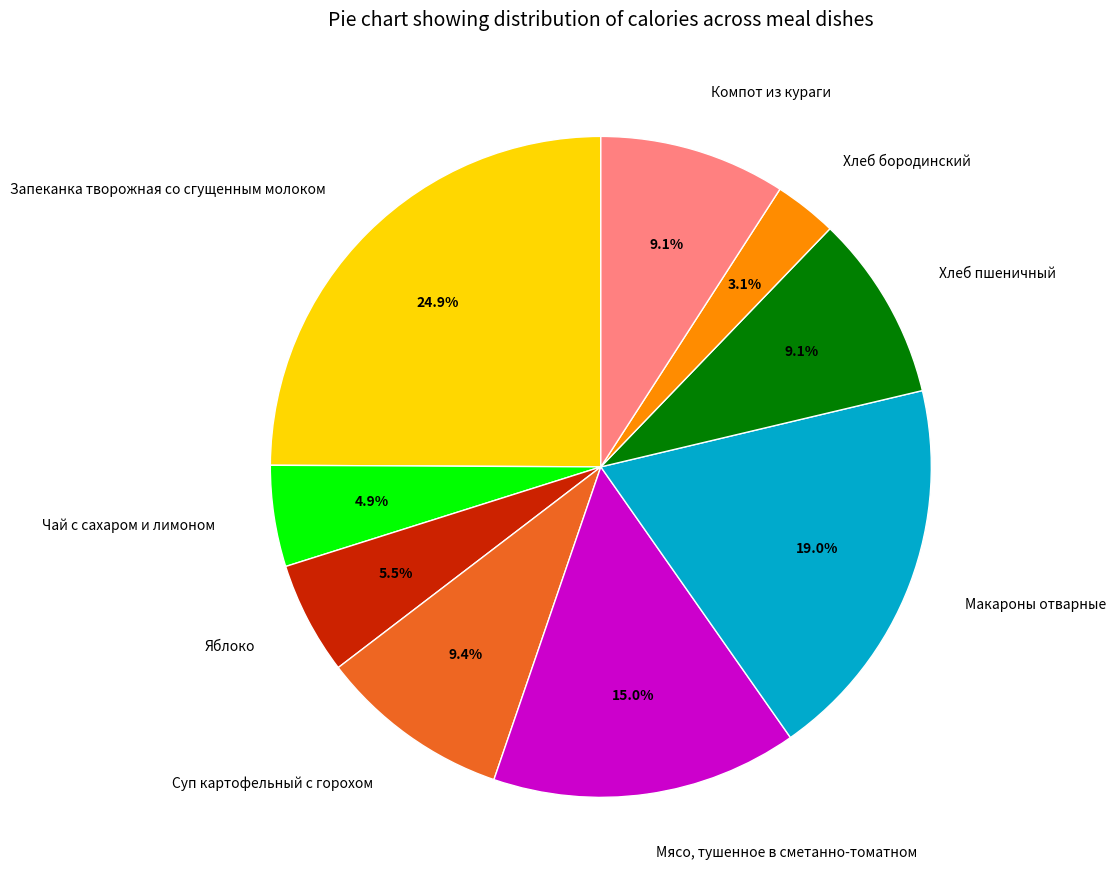

Is it true that Суп картофельный с горохом is 9% of the pie?

True